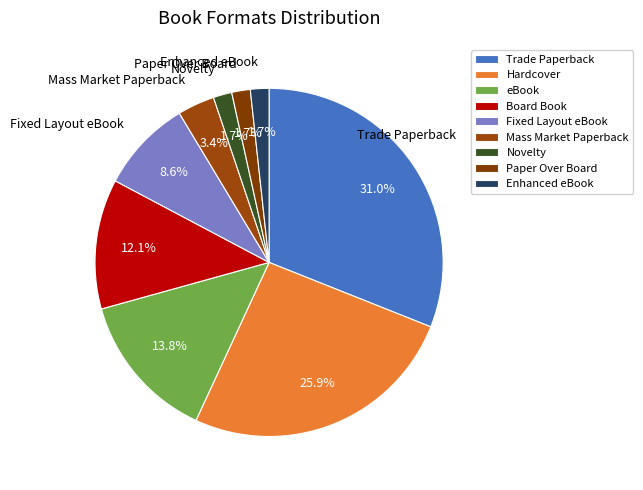

What is the smallest slice in the pie chart?

Novelty